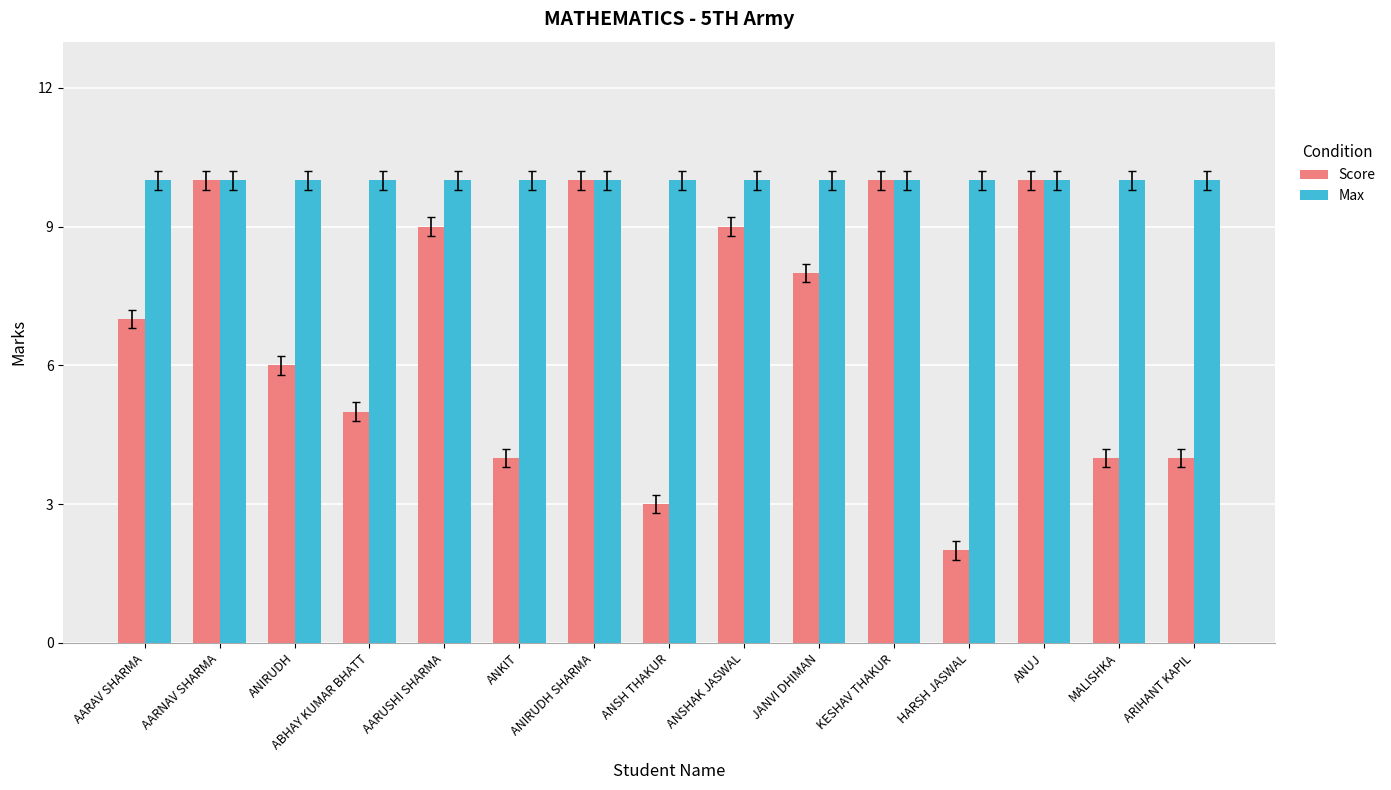

The Score series shows 4 at ARIHANT KAPIL. True or false?

True